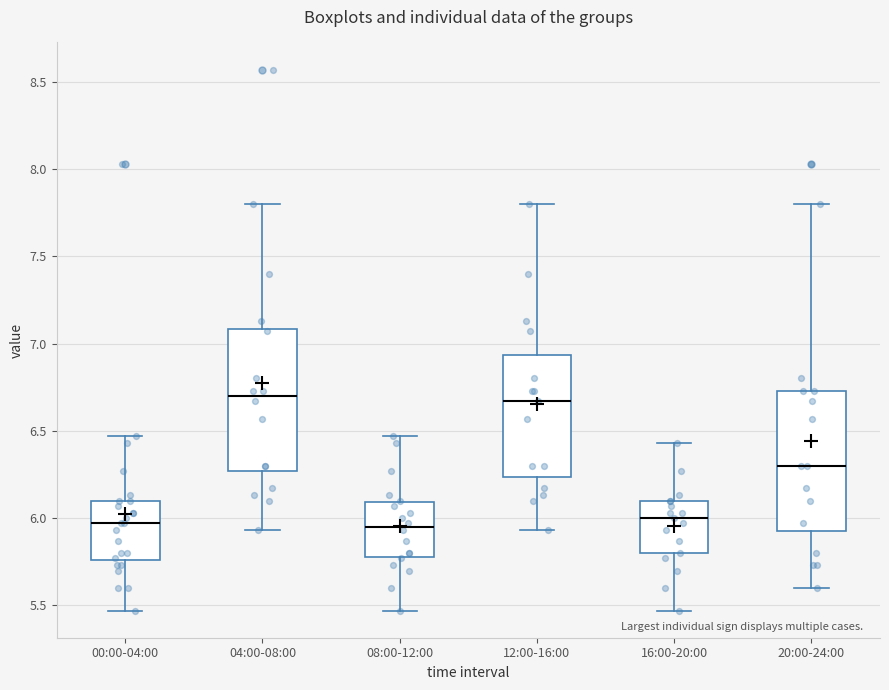

Reading left to right, read every box against the y-axis: the position of its median line, the range the box covers, and the ends of its whiskers. The values are not printed on the chart, so give them approximately, as read against the axis.

00:00-04:00: median 5.95, box 5.75 to 6.10, whiskers 5.45 to 6.45
04:00-08:00: median 6.70, box 6.25 to 7.10, whiskers 5.95 to 7.80
08:00-12:00: median 5.95, box 5.80 to 6.10, whiskers 5.45 to 6.45
12:00-16:00: median 6.65, box 6.25 to 6.95, whiskers 5.95 to 7.80
16:00-20:00: median 6.00, box 5.80 to 6.10, whiskers 5.45 to 6.45
20:00-24:00: median 6.30, box 5.95 to 6.75, whiskers 5.60 to 7.80